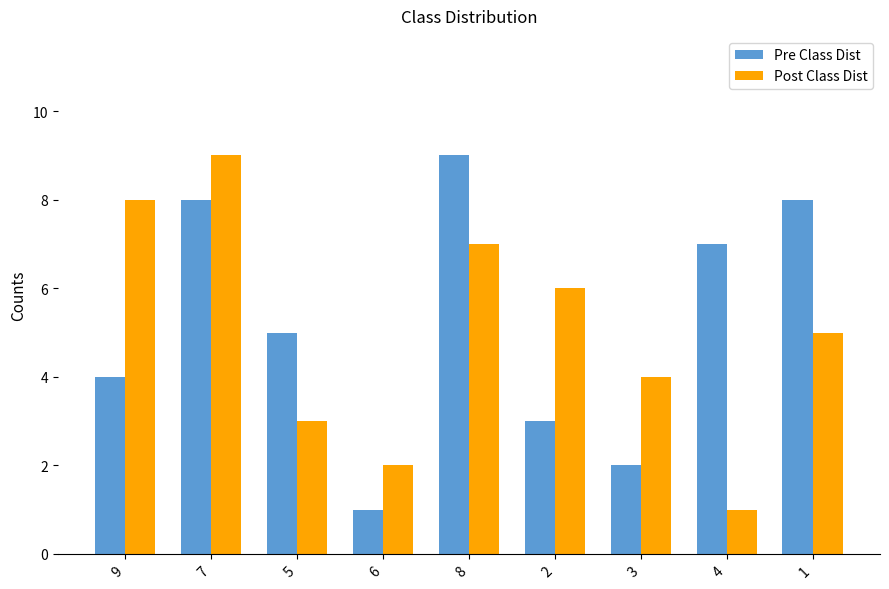

Where is Pre Class Dist nearest to the value 5?

5